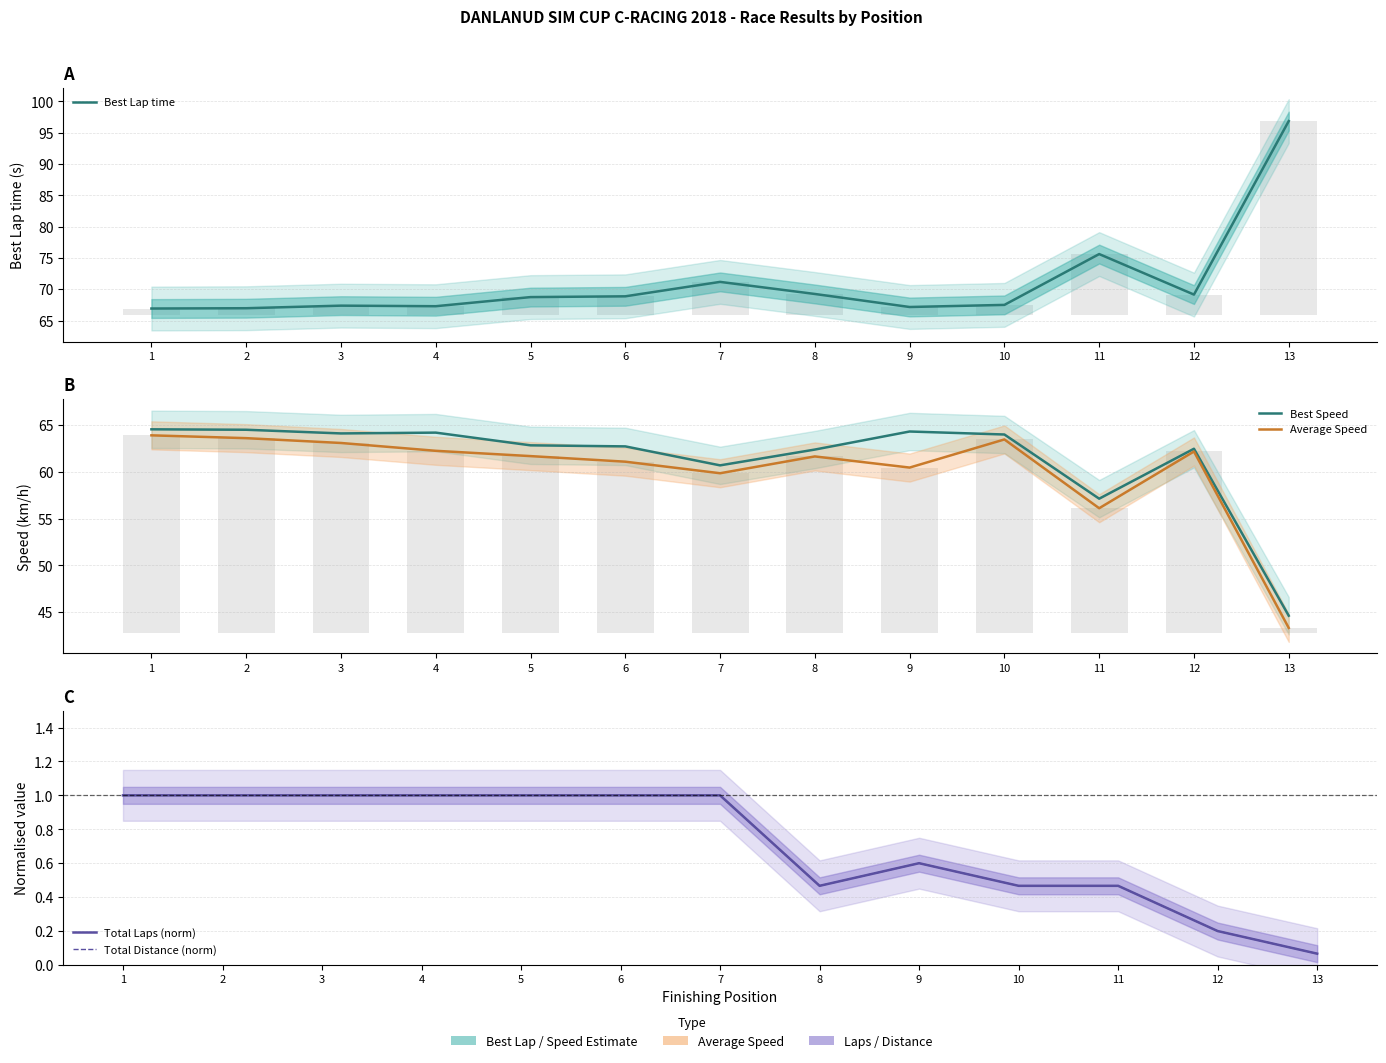

What is the sum of all Best Speed values?

798.6